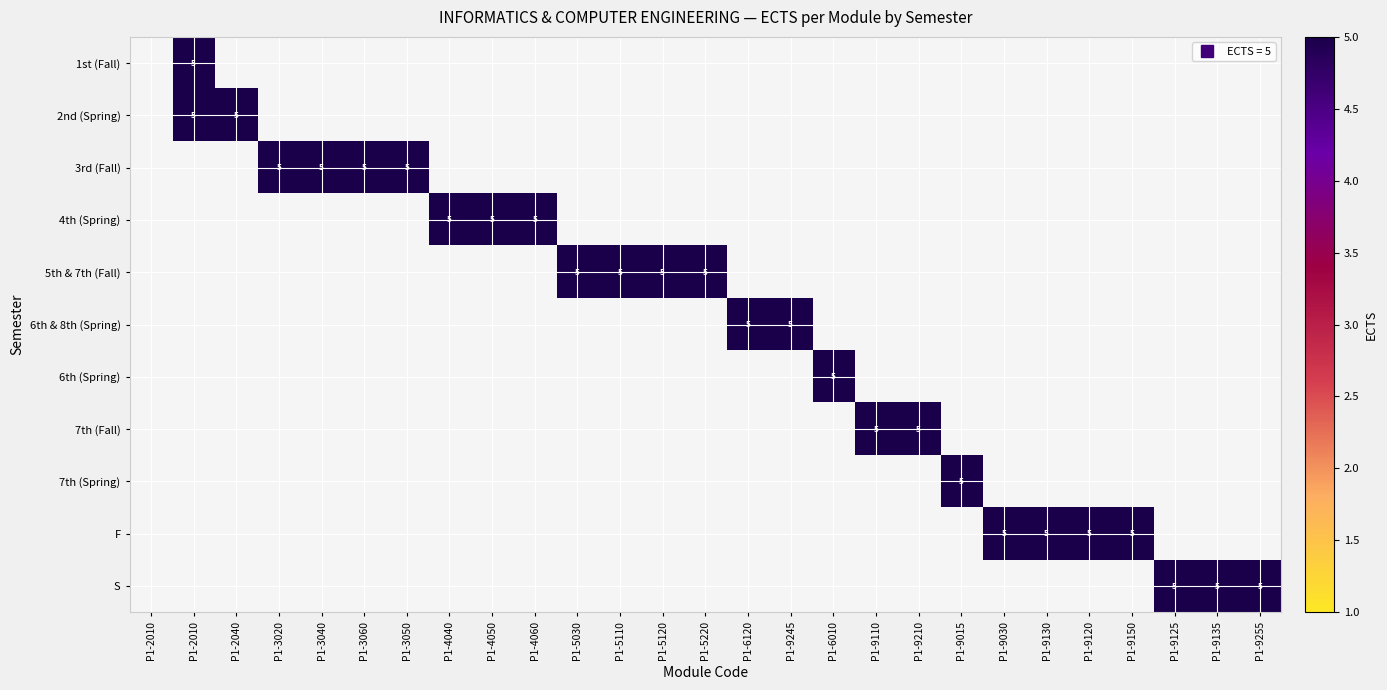

Rank the series by their average value, from highest to lowest.

1st (Fall), 2nd (Spring), 3rd (Fall), 4th (Spring), 5th & 7th (Fall), 6th & 8th (Spring), 6th (Spring), 7th (Fall), 7th (Spring), F, S